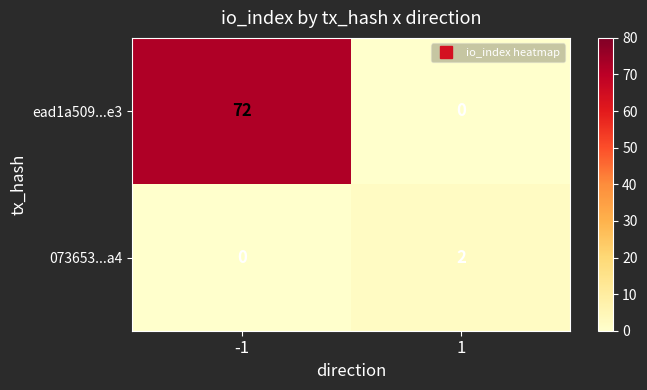

Rank the series by their maximum value, from lowest to highest.

073653...a4, ead1a509...e3